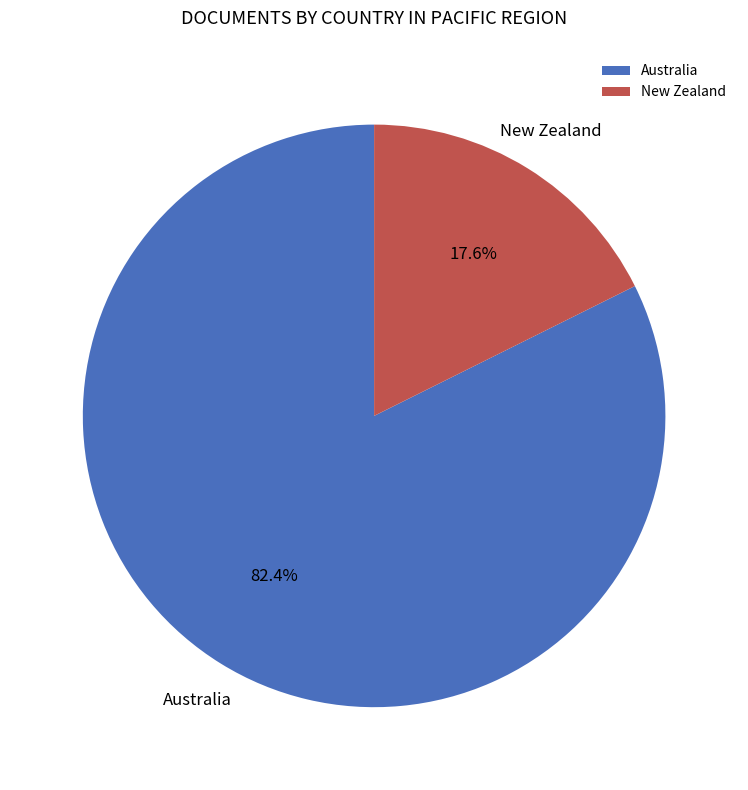

Is it true that New Zealand is 26% of the pie?

False